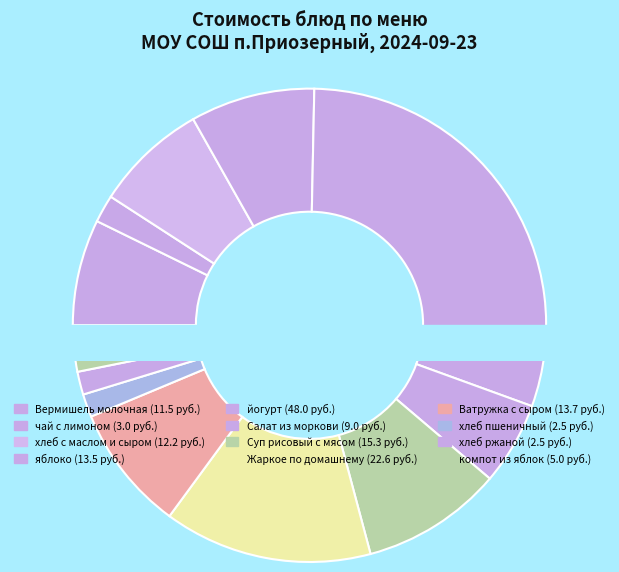

What is the change in value from чай с лимоном to Жаркое по домашнему?

+19.6